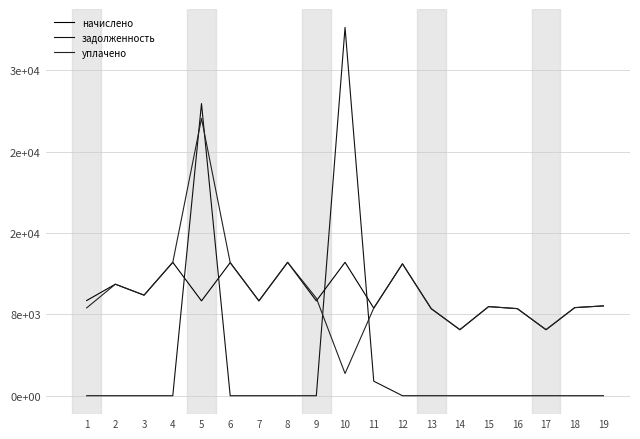

Does the chart have visible grid lines?

Yes